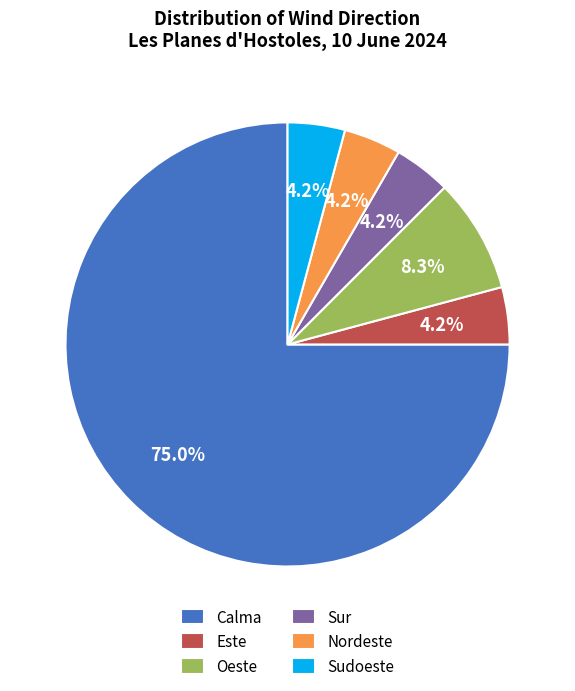

Which slice is the largest?

Calma